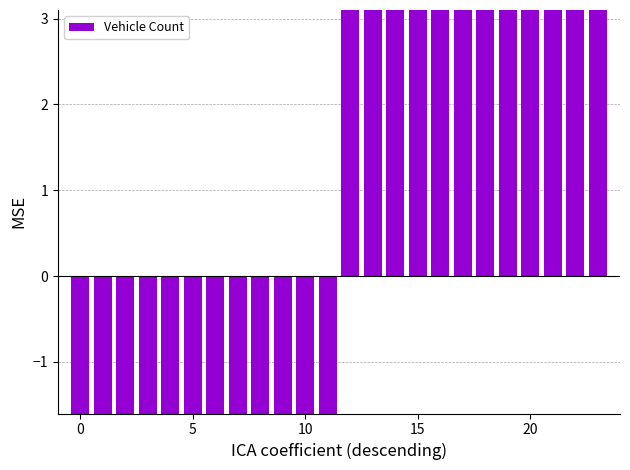

How many data points are above 10?

12